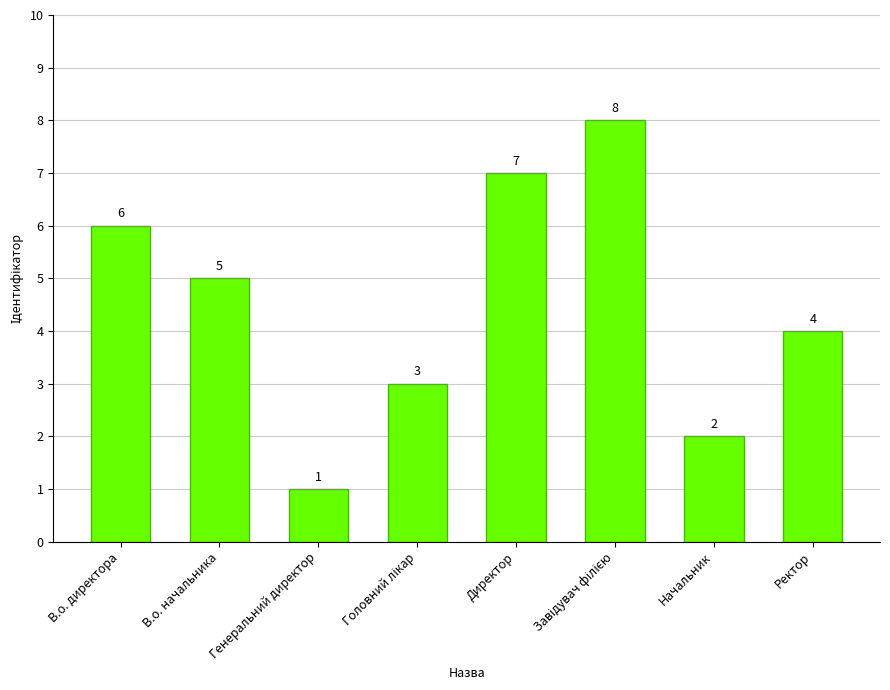

What is the value of the 8th bar from the left?

4